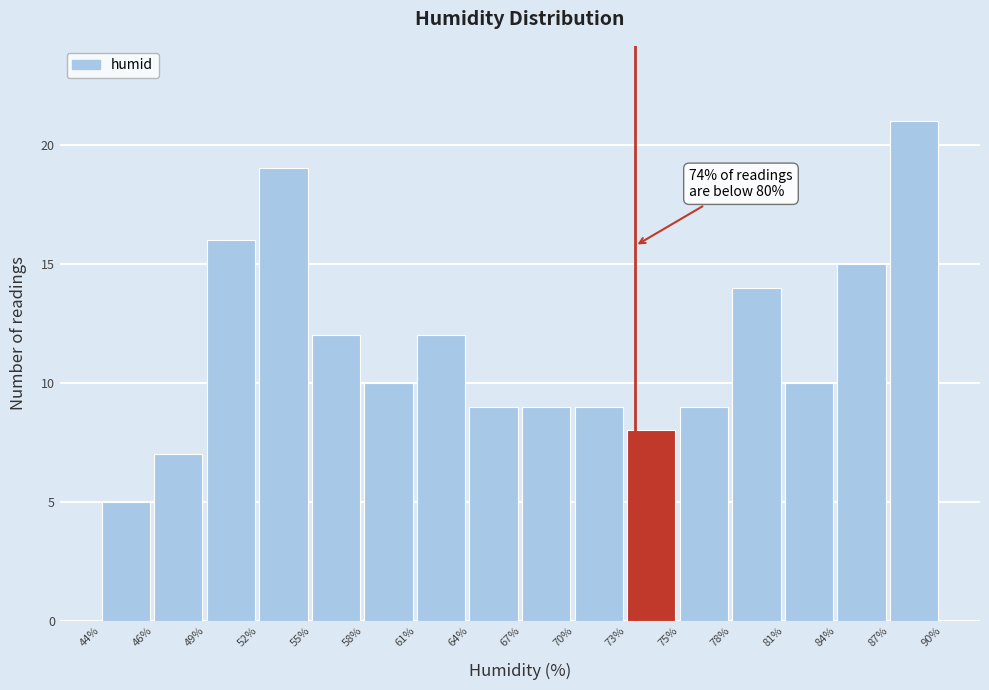

Over which range of the x-axis is the bar tallest?

87% to 90%